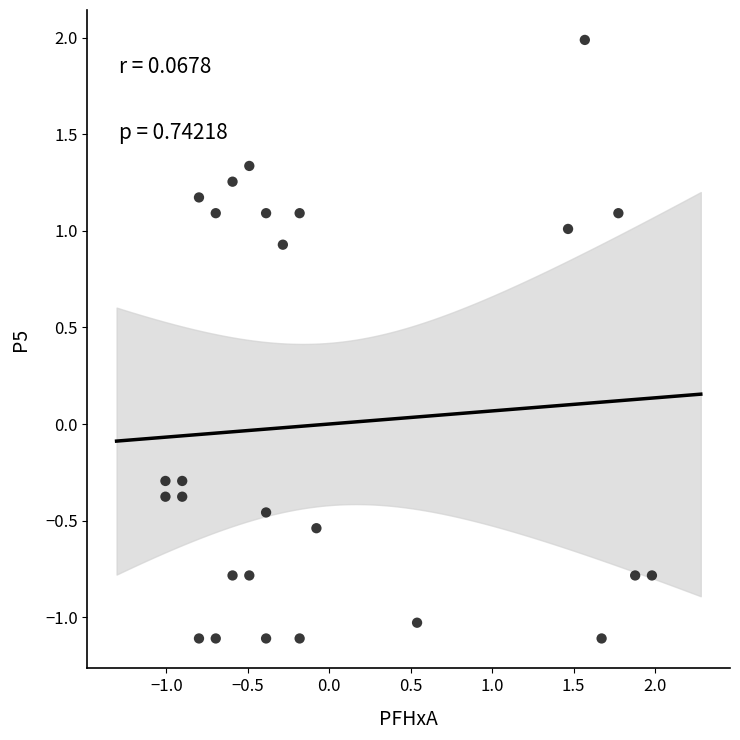

What is the range of Y values (max minus min)?

3.1